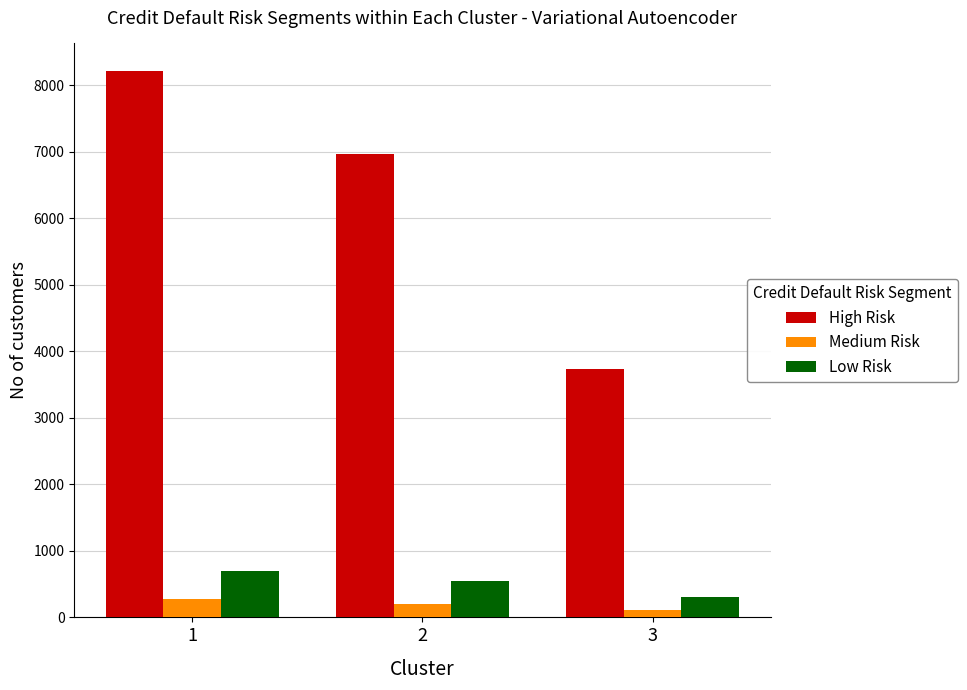

The value of High Risk at 2 is 10691.5. True or false?

False